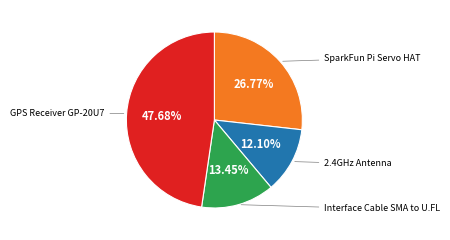

Is there a majority slice in this chart?

No